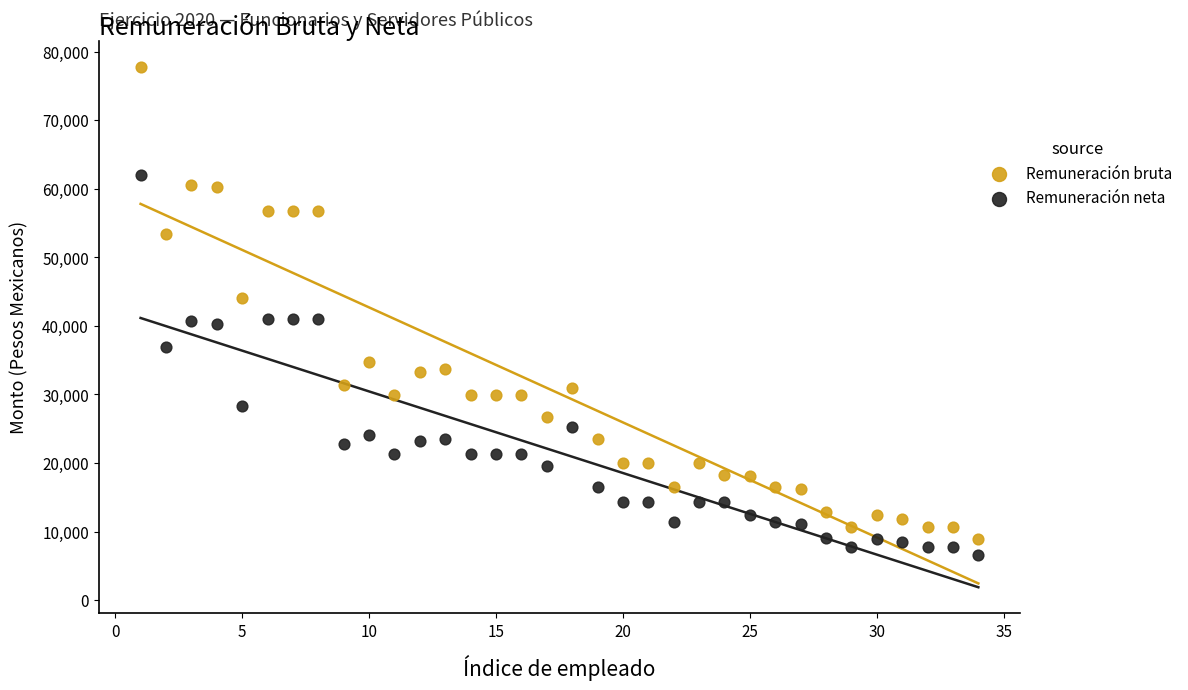

Which series contains the highest Y value?

Remuneración bruta